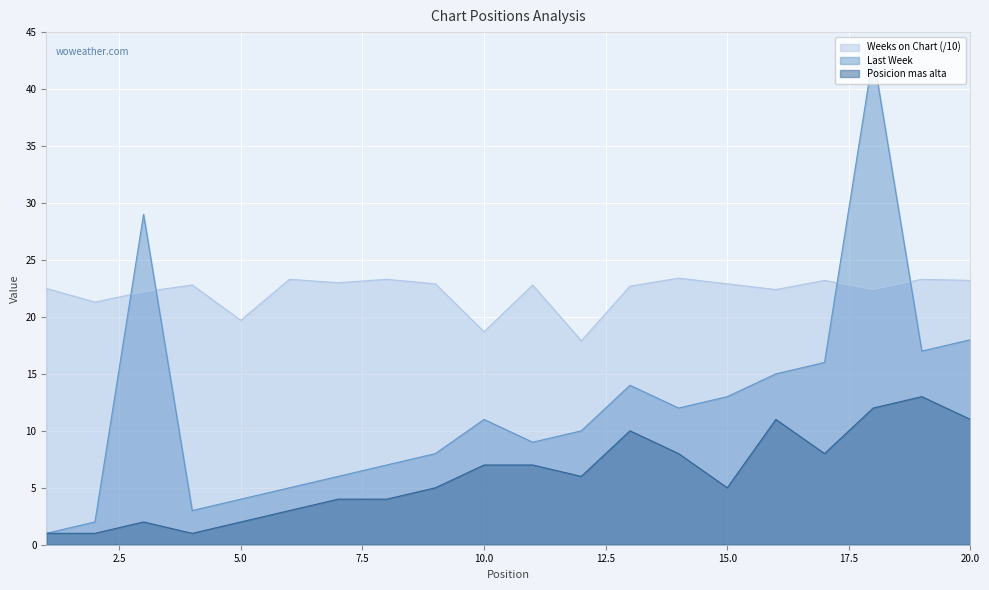

What are all the series names shown in the legend?

Weeks on Chart (/10), Last Week, Posicion mas alta